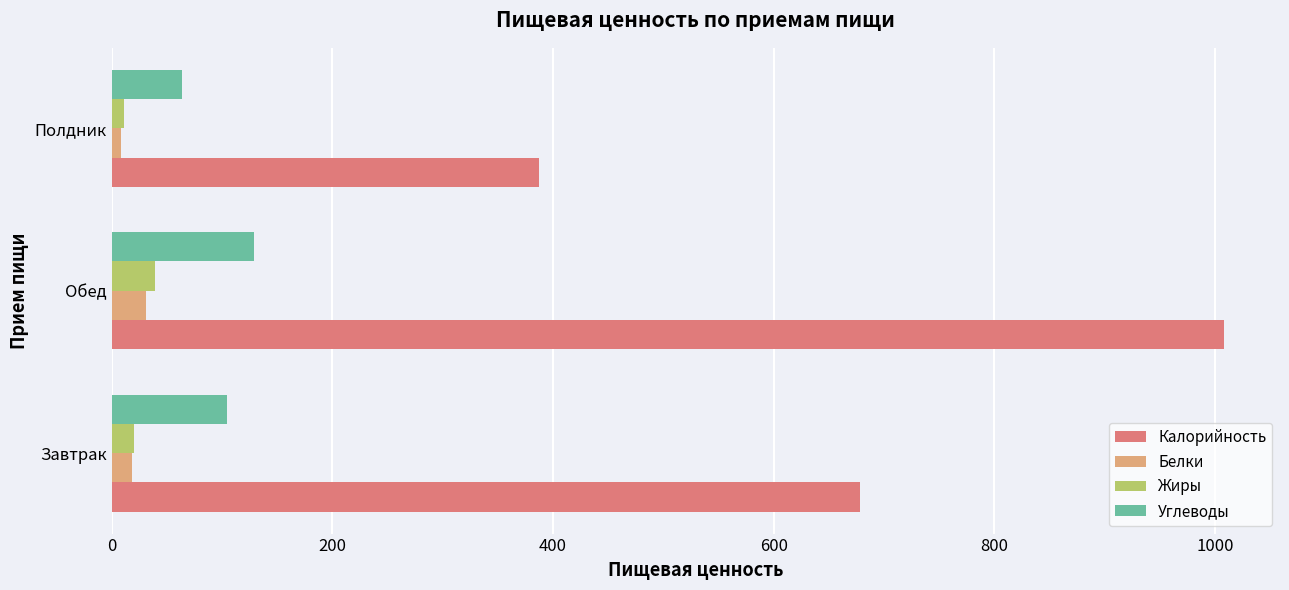

What is the difference between the maximum and second lowest values in the Калорийность series?

330.3